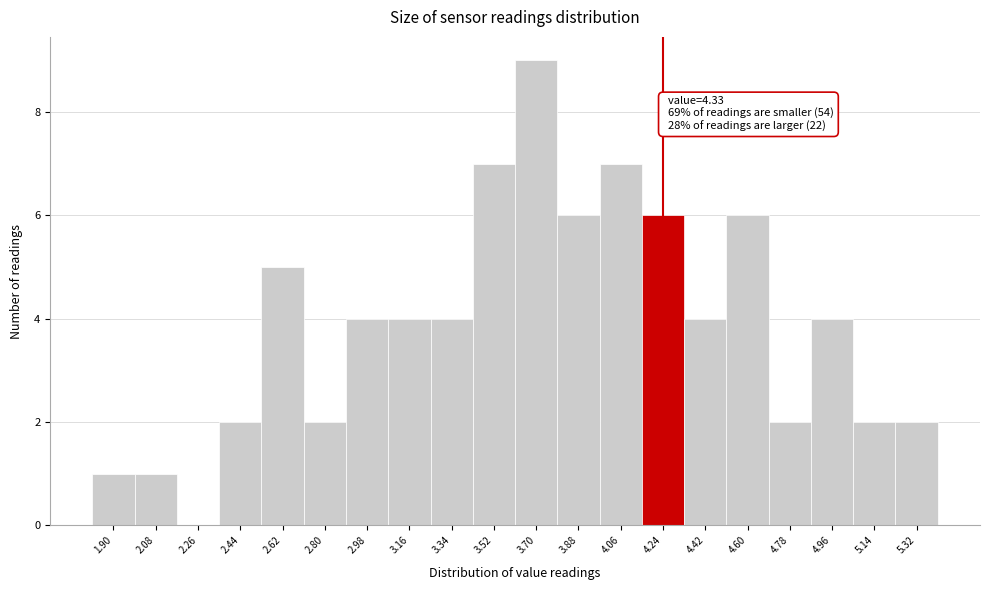

Reading right to left, transcribe all the data shown in this chart.

5.32=2	5.14=2	4.96=4	4.78=2	4.60=6	4.42=4	4.24=6	4.06=7	3.88=6	3.70=9	3.52=7	3.34=4	3.16=4	2.98=4	2.80=2	2.62=5	2.44=2	2.26=0	2.08=1	1.90=1